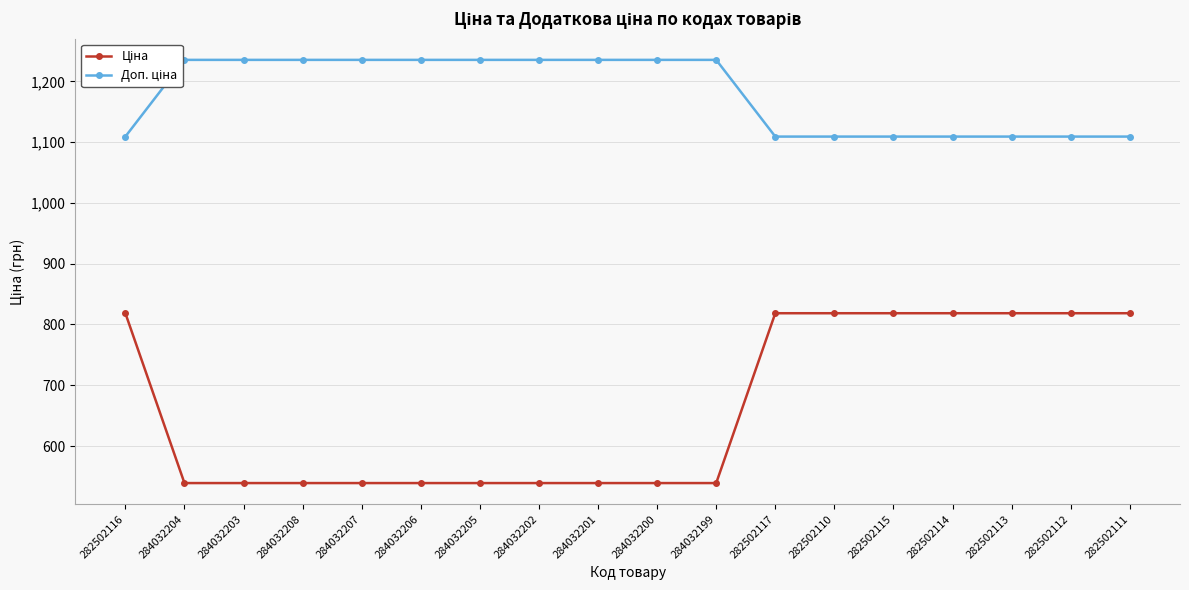

Count the number of categories in the chart.

18